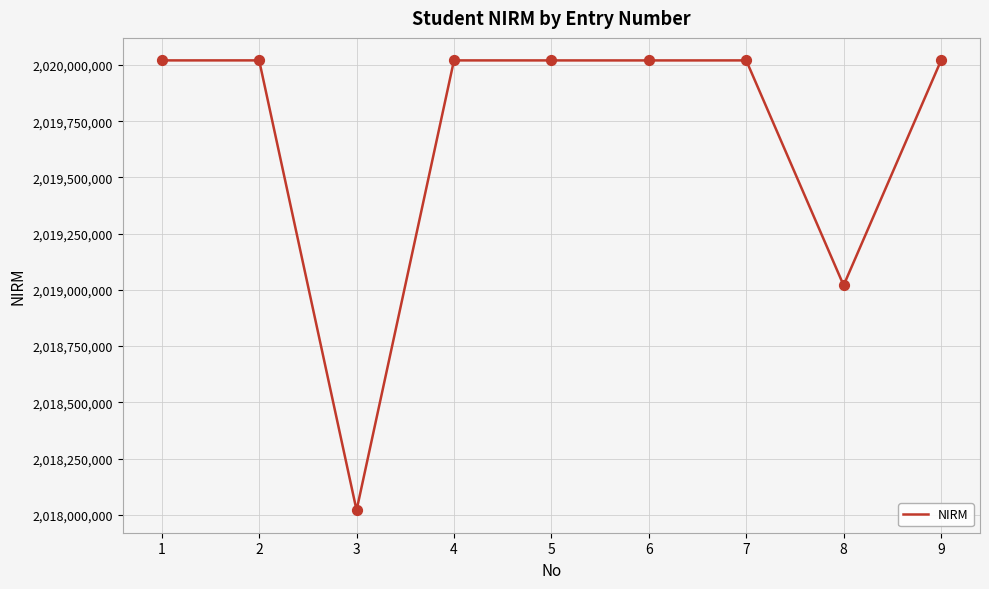

Between 1 and 3, which is larger?

1